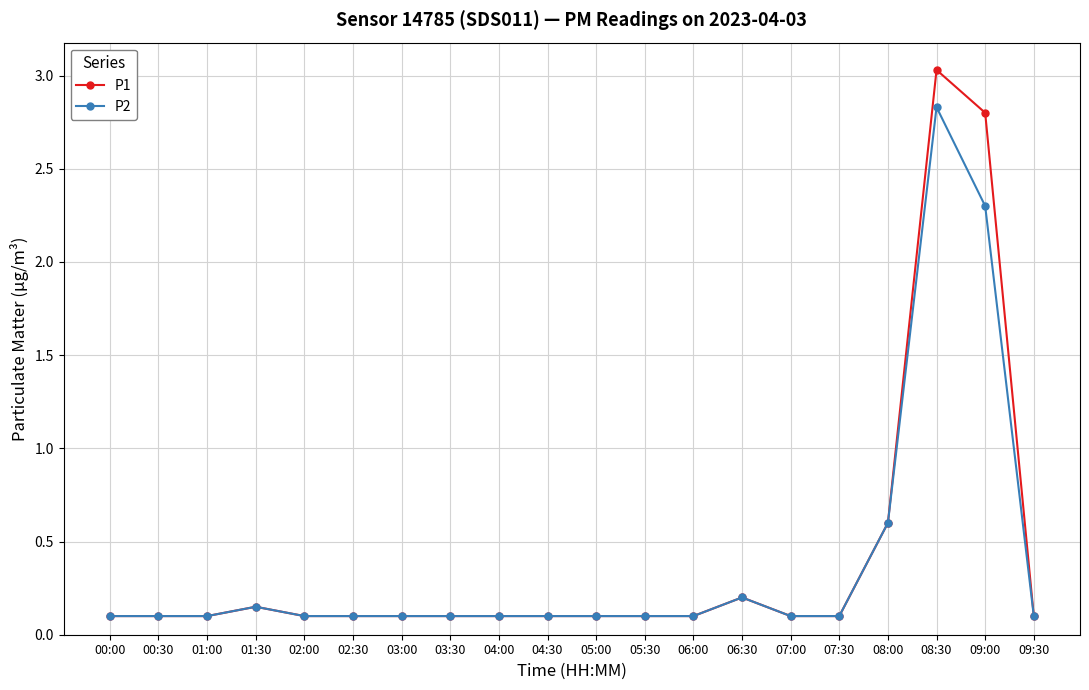

List the series in order of their peak value, lowest first.

P2, P1